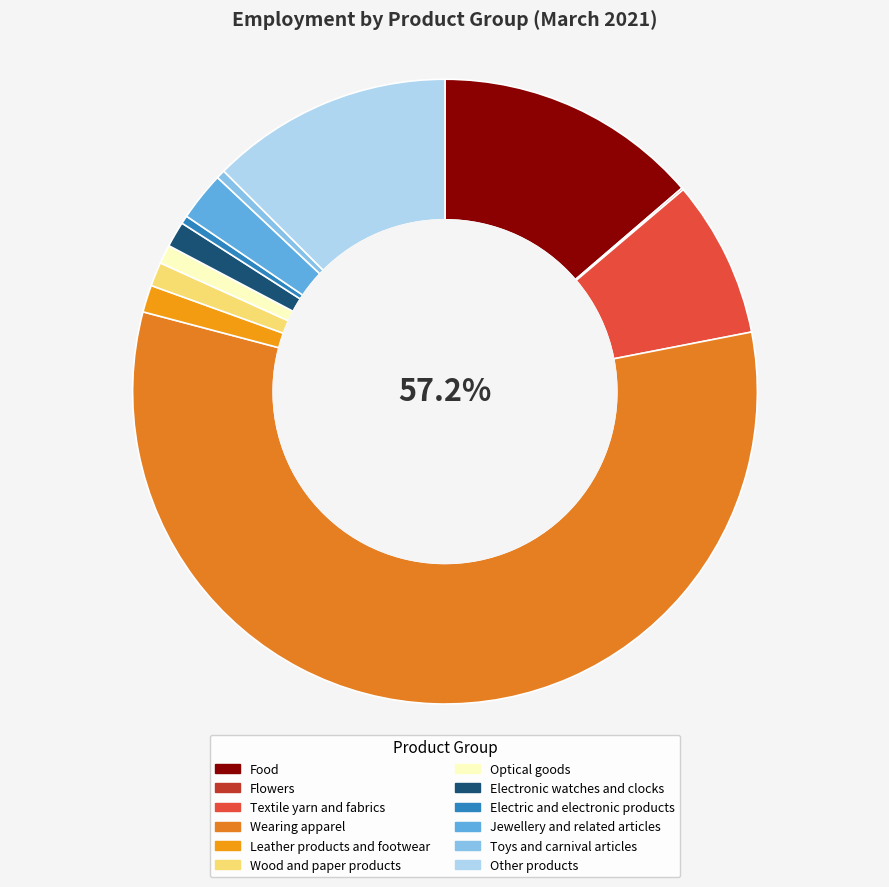

The Leather products and footwear slice represents 1% of the pie. True or false?

True